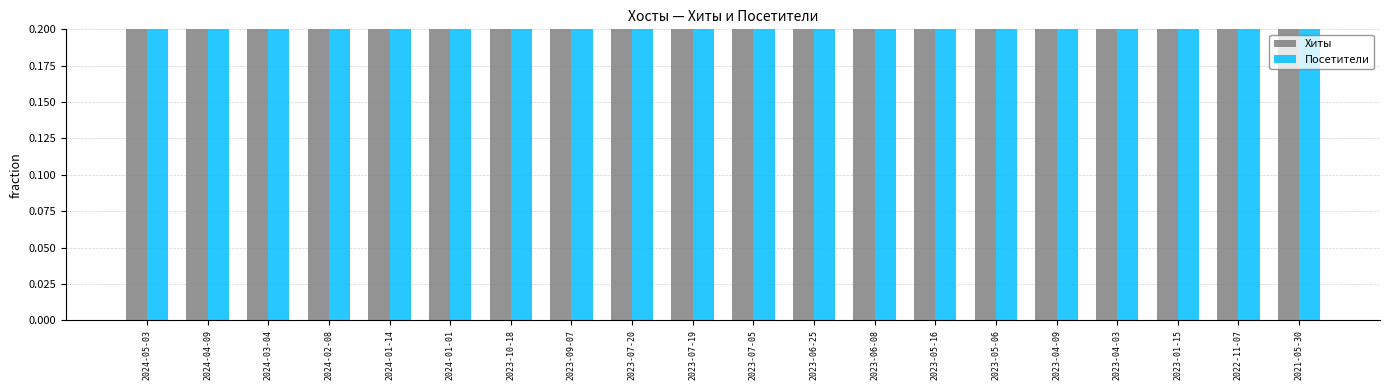

Reading left to right, list all the values displayed in this chart.

Хиты: 2024-05-03=0.2	2024-04-09=0.2	2024-03-04=0.2	2024-02-08=0.2	2024-01-14=0.2	2024-01-01=0.2	2023-10-18=0.2	2023-09-07=0.2	2023-07-20=0.2	2023-07-19=0.2	2023-07-05=0.2	2023-06-25=0.2	2023-06-08=0.2	2023-05-16=0.2	2023-05-06=0.2	2023-04-09=0.2	2023-04-03=0.2	2023-01-15=0.2	2022-11-07=0.2	2021-05-30=1.0
Посетители: 2024-05-03=0.2	2024-04-09=0.2	2024-03-04=0.2	2024-02-08=0.2	2024-01-14=0.2	2024-01-01=0.2	2023-10-18=0.2	2023-09-07=0.2	2023-07-20=0.2	2023-07-19=0.2	2023-07-05=0.2	2023-06-25=0.2	2023-06-08=0.2	2023-05-16=0.2	2023-05-06=0.2	2023-04-09=0.2	2023-04-03=0.2	2023-01-15=0.2	2022-11-07=0.2	2021-05-30=0.5